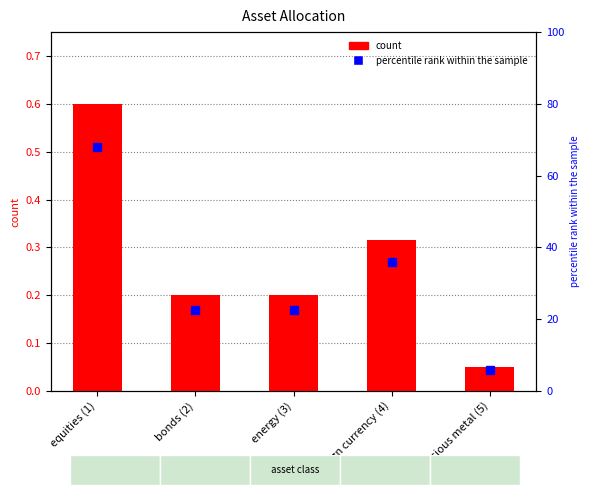

Which category has the lowest value across all series?

precious metal (5)